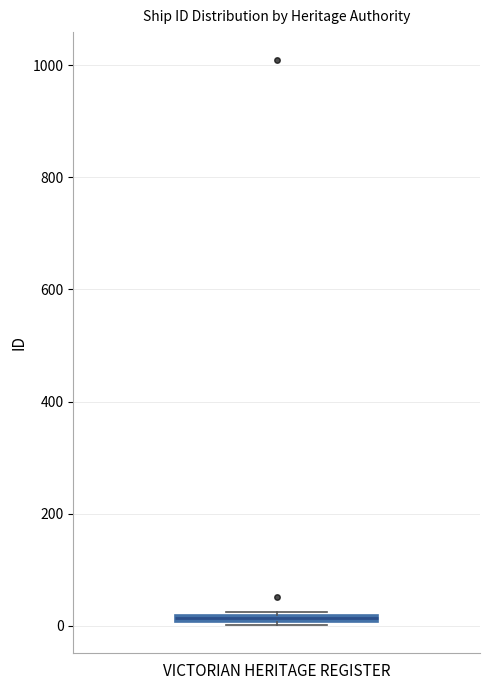

Where is the lower edge of the box for VICTORIAN HERITAGE REGISTER on the y-axis? The values are not printed on the chart, so give them approximately, as read against the axis.

0